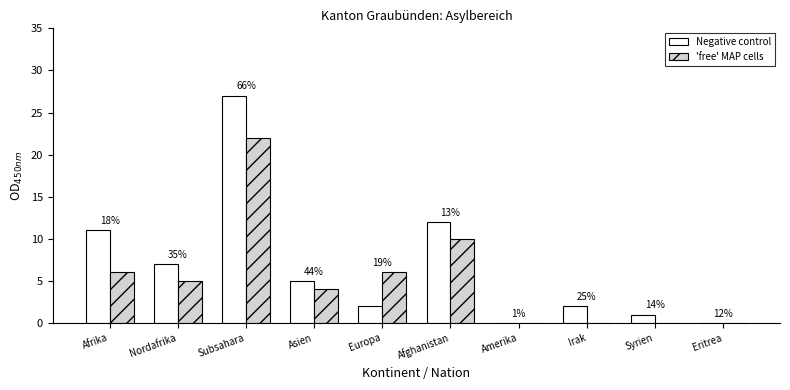

At which label is 'free' MAP cells closest to 11?

Afghanistan